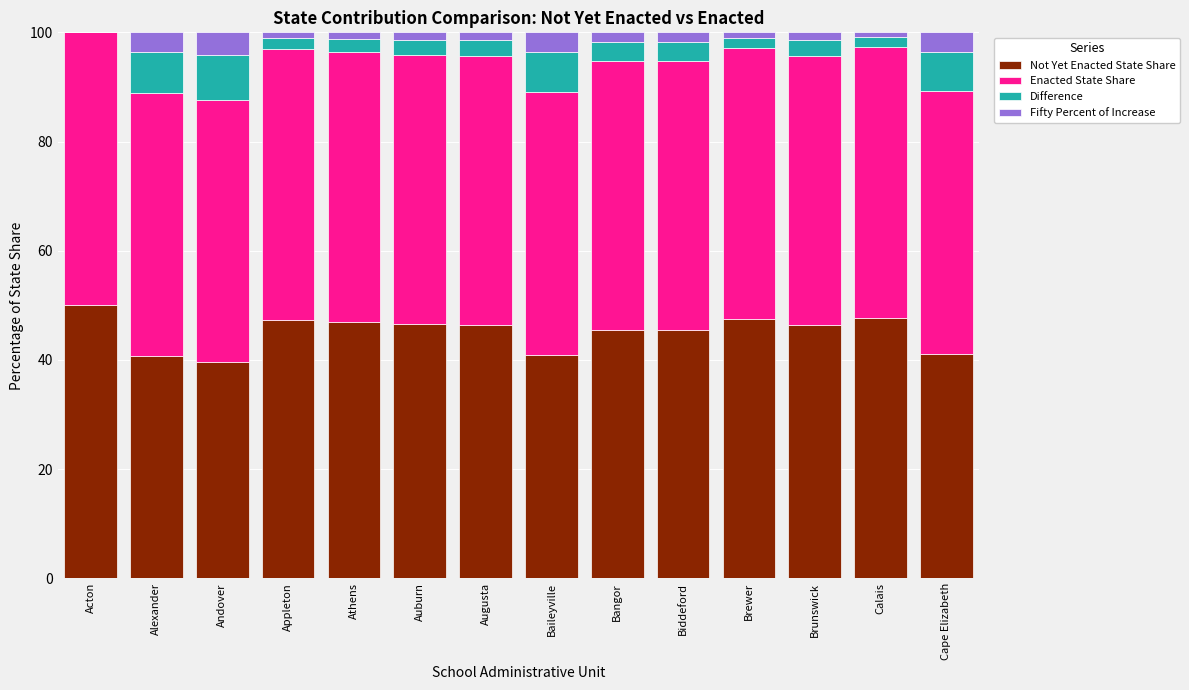

What is the minimum value for Not Yet Enacted State Share?

39.7